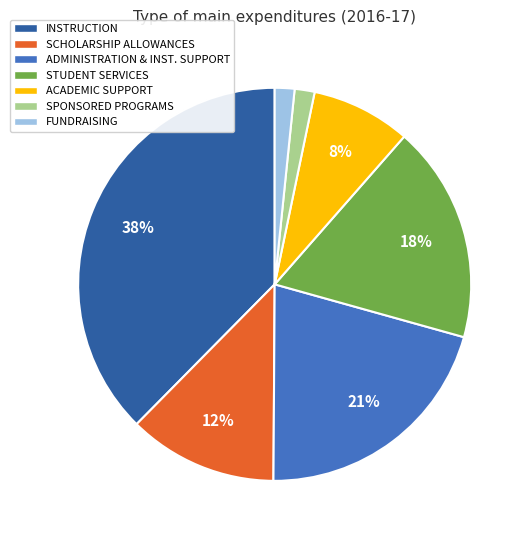

To the nearest percent, what is the average slice percentage?

14%